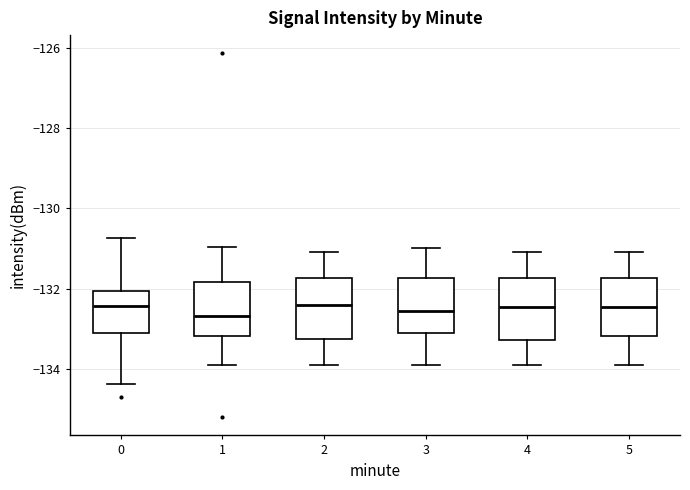

Where is the upper edge of the box at x = 5 on the y-axis? The values are not printed on the chart, so give them approximately, as read against the axis.

-131.8